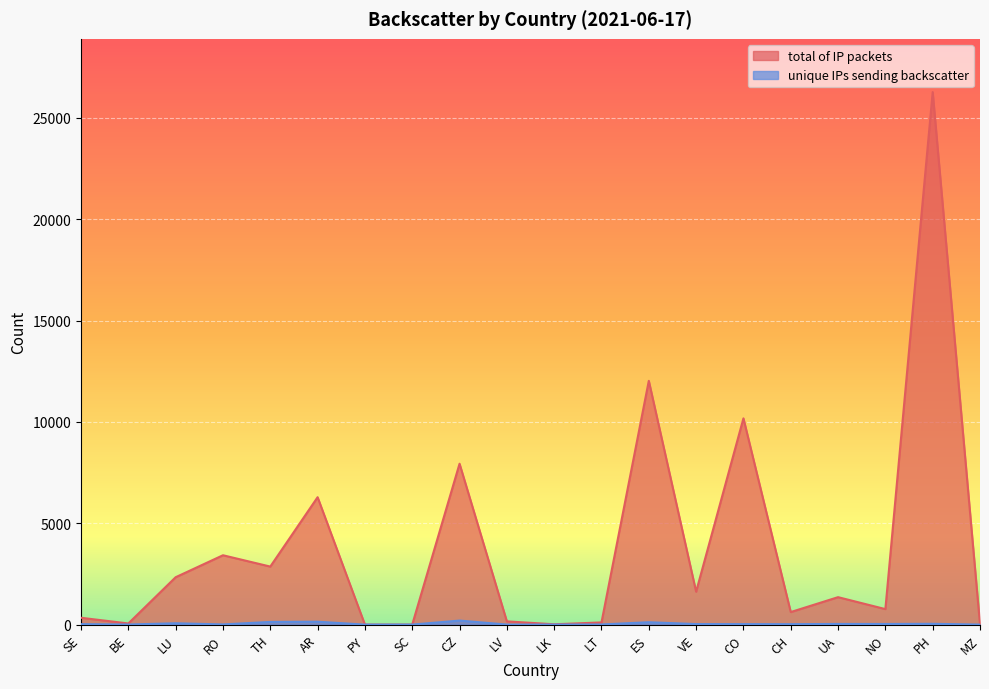

Is the value of total of IP packets at SE greater than the value of unique IPs sending backscatter at SC?

Yes